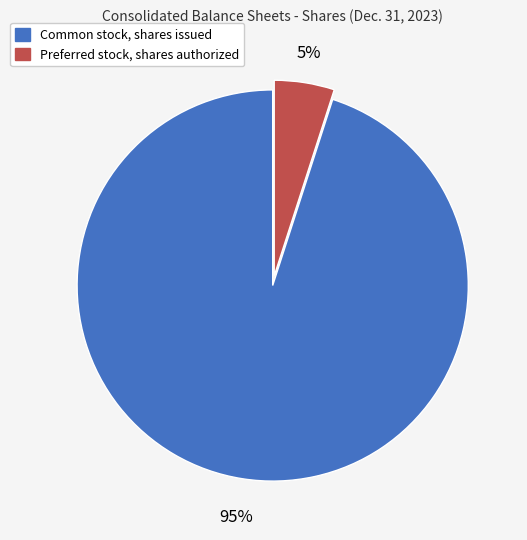

Which slice is the smallest?

Preferred stock, shares authorized